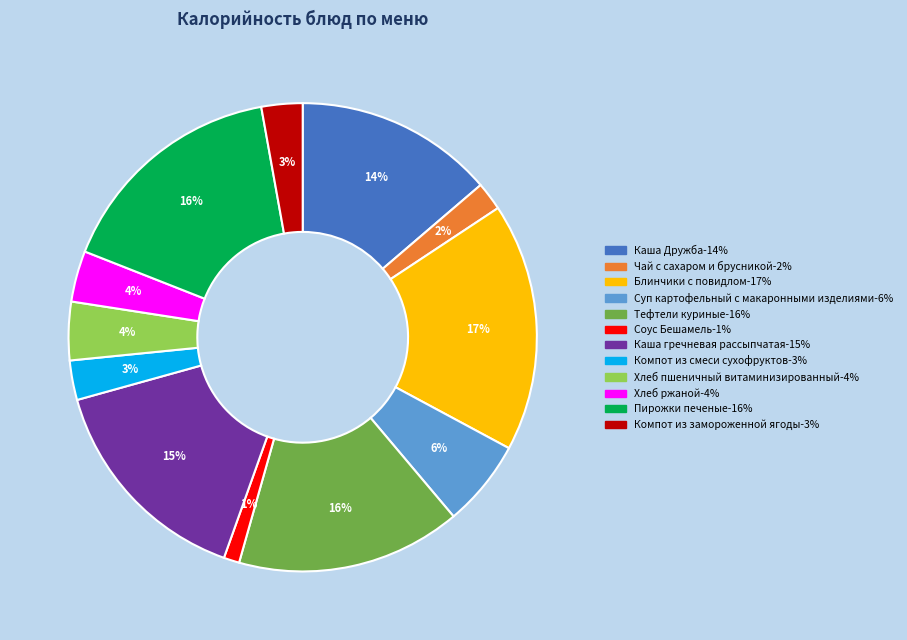

To the nearest percent, what percentage of the pie is Компот из смеси сухофруктов?

3%